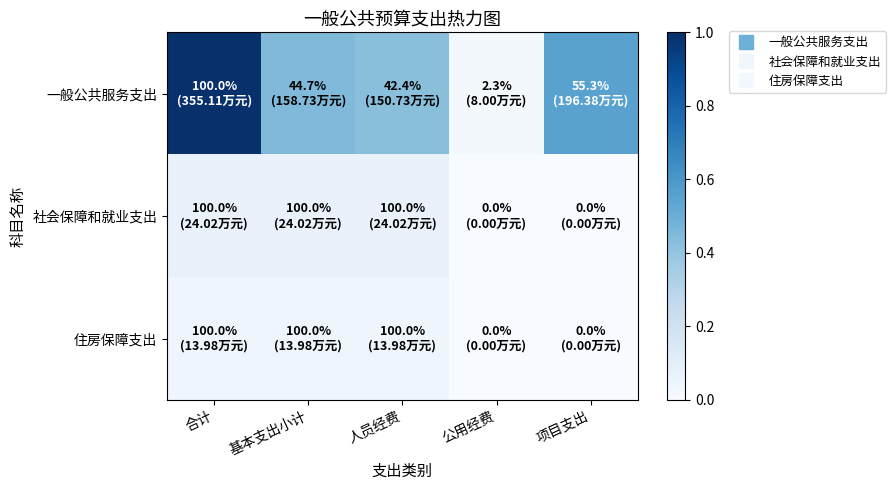

Rank the series by their maximum value, from lowest to highest.

住房保障支出, 社会保障和就业支出, 一般公共服务支出